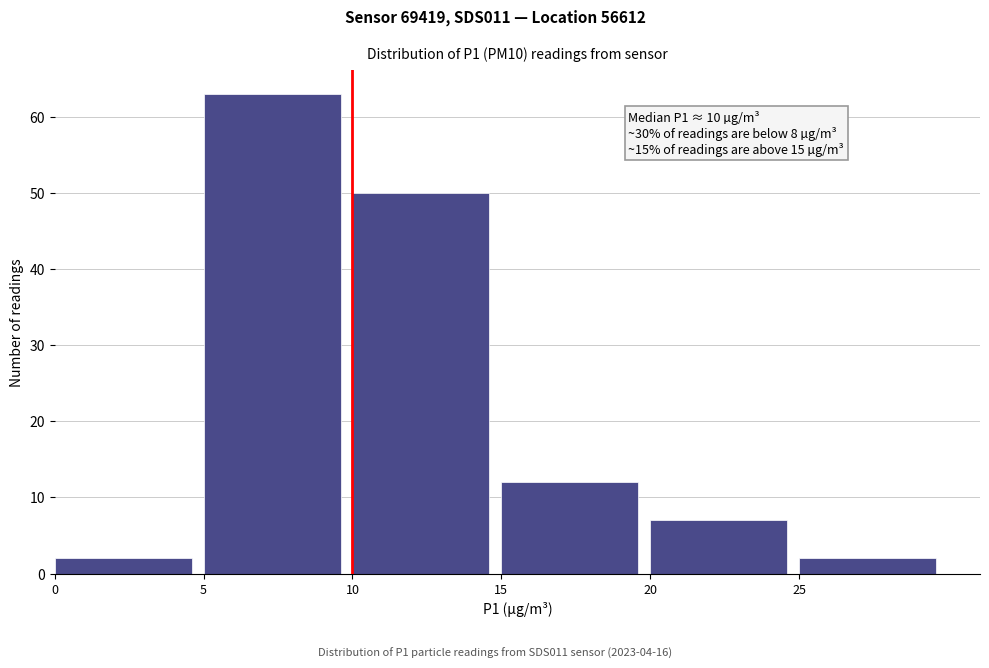

Over which range of the x-axis is the bar tallest?

5 to 10